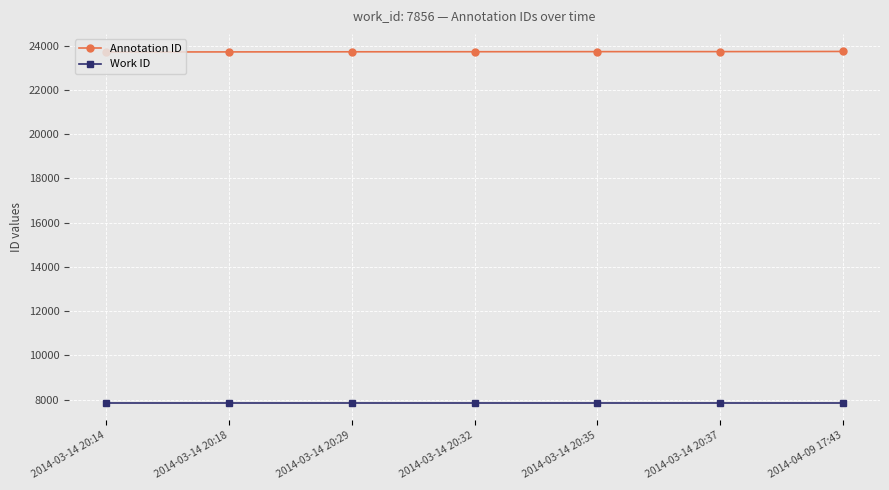

What is the label of the 1st point from the left?

2014-03-14 20:14